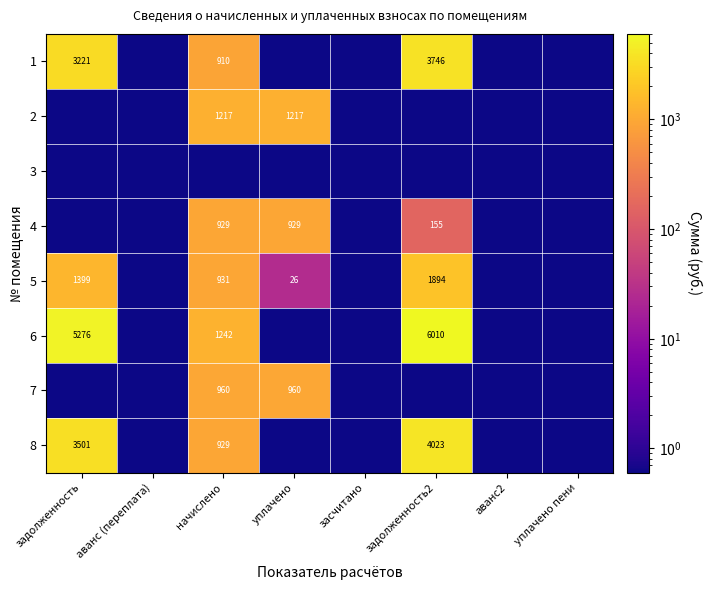

The value of 4 at задолженность2 is 154.8. True or false?

True